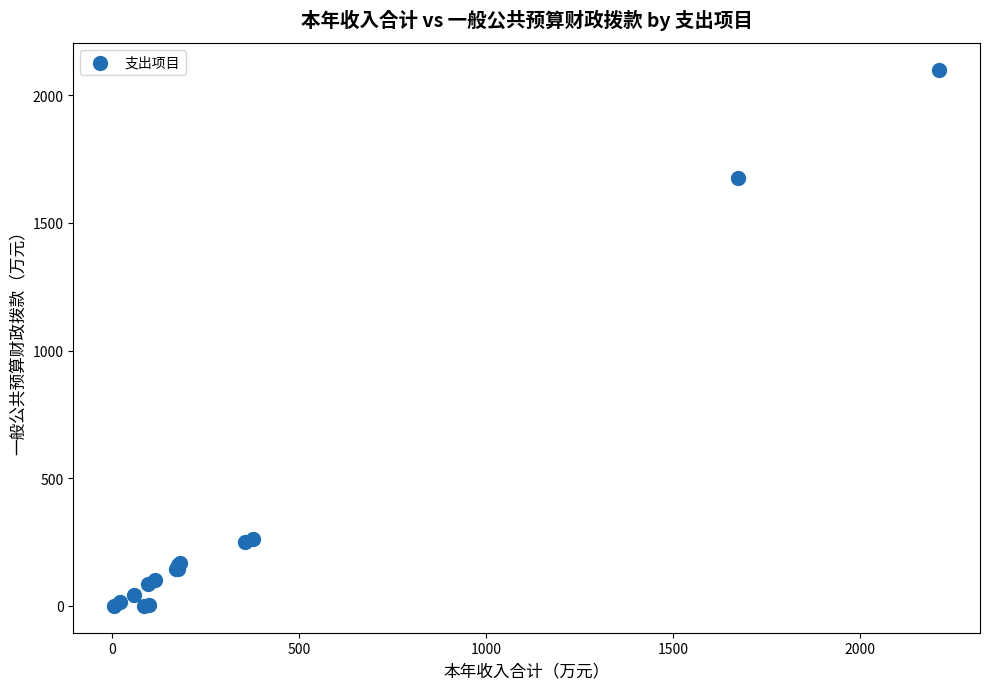

What Y value in the scatter plot is closest to 1049?

1674.8